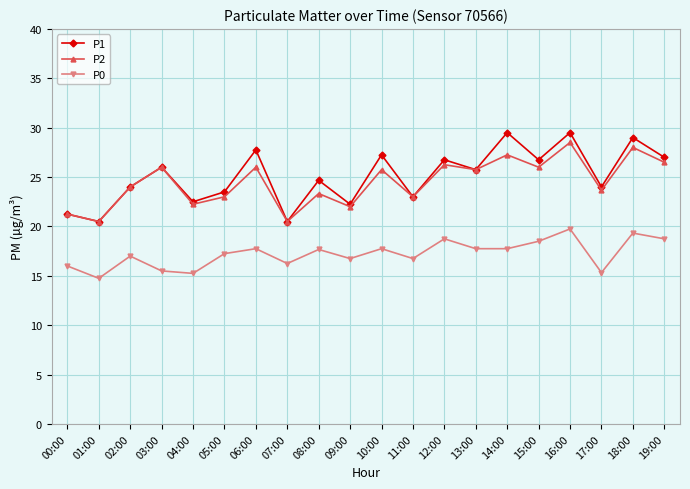

True or false: P0 and P2 intersect in this chart.

False